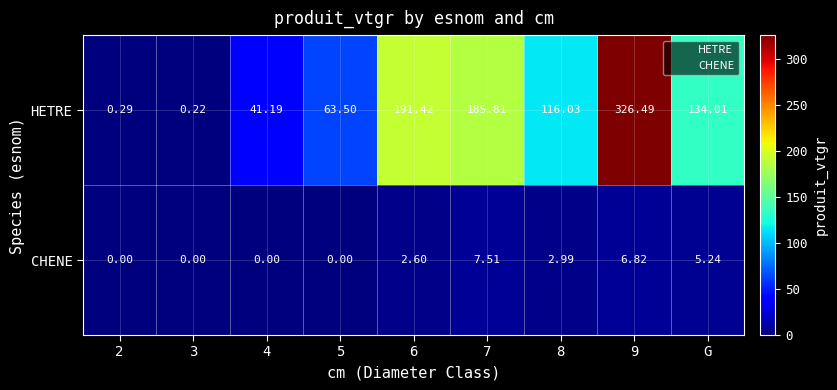

Which series has the widest spread of values?

HETRE